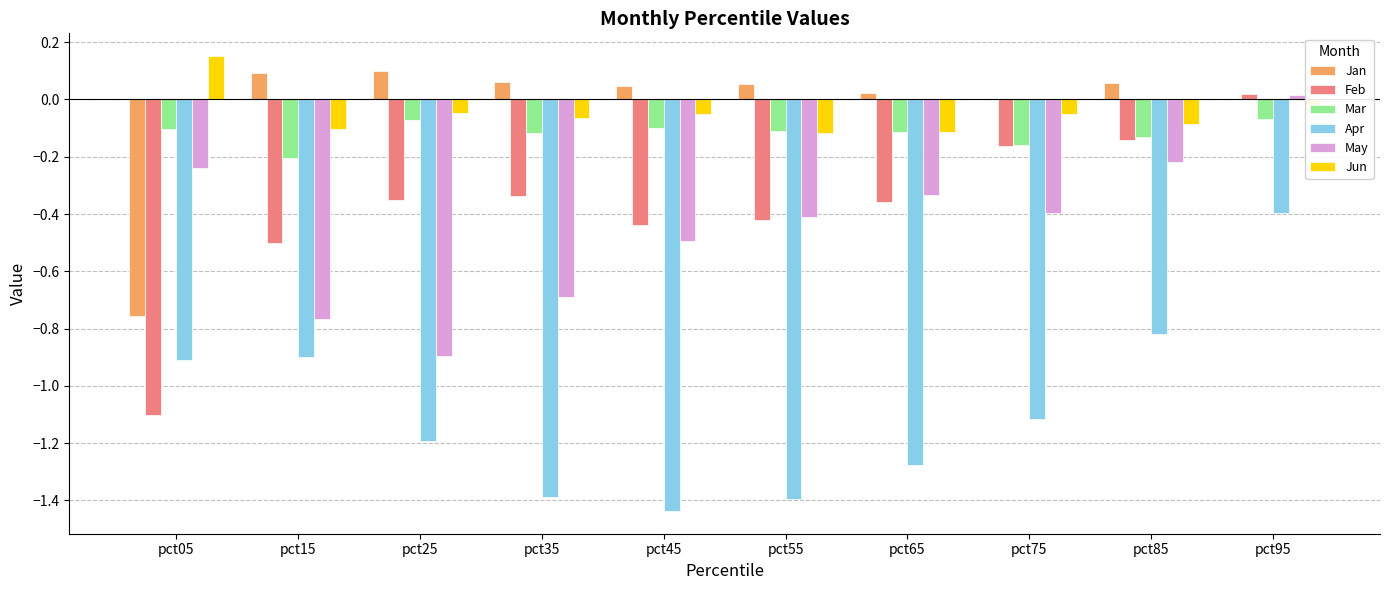

Count the number of categories in the chart.

10